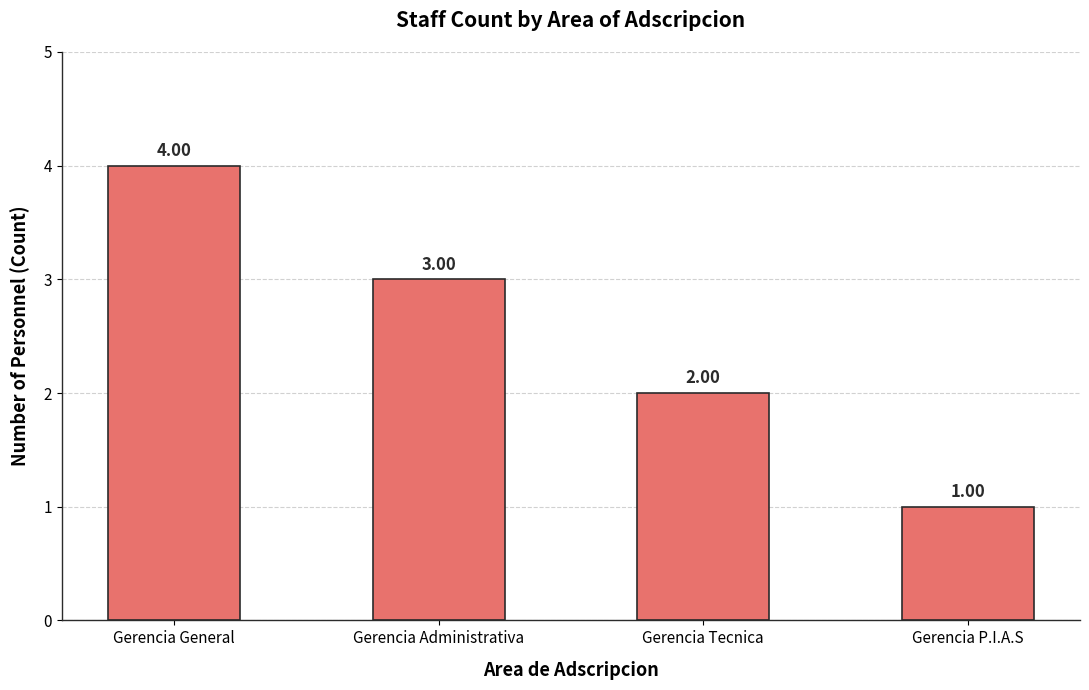

At which label is the value closest to 2?

Gerencia Tecnica